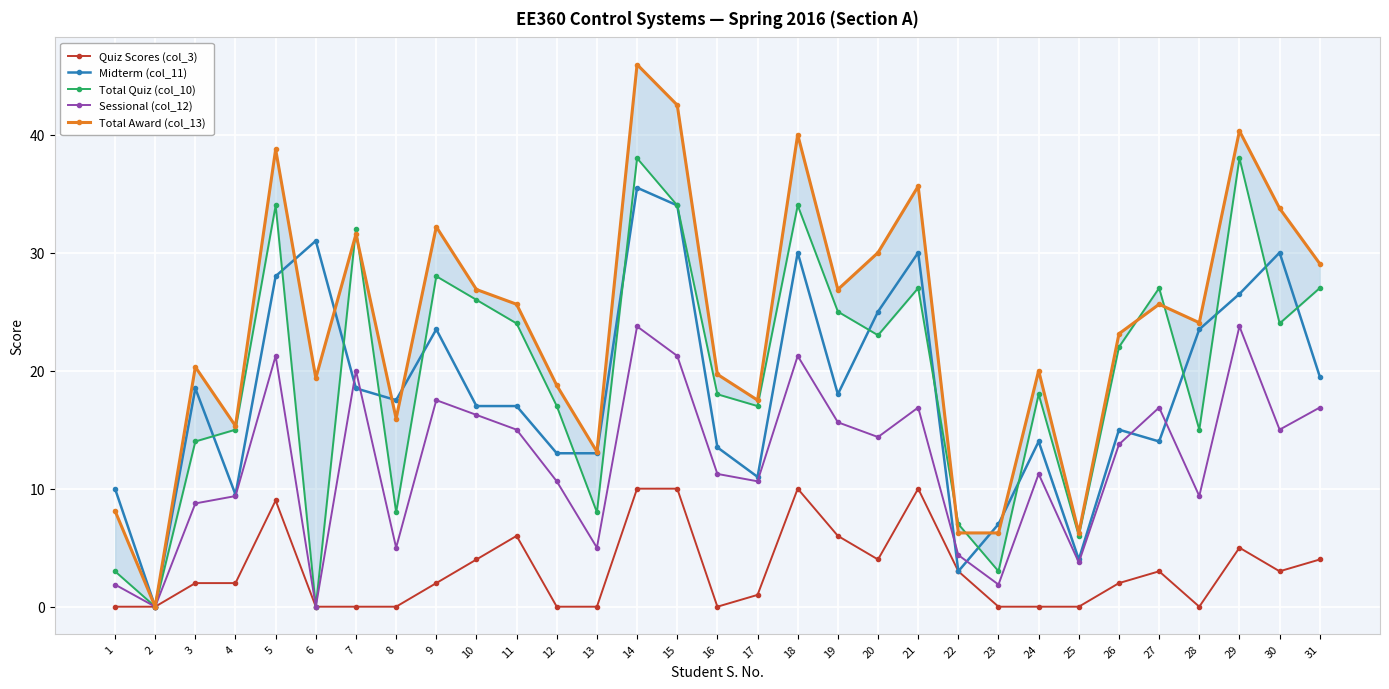

At 30, list the series in order from smallest to largest.

Quiz Scores (col_3), Sessional (col_12), Total Quiz (col_10), Midterm (col_11), Total Award (col_13)